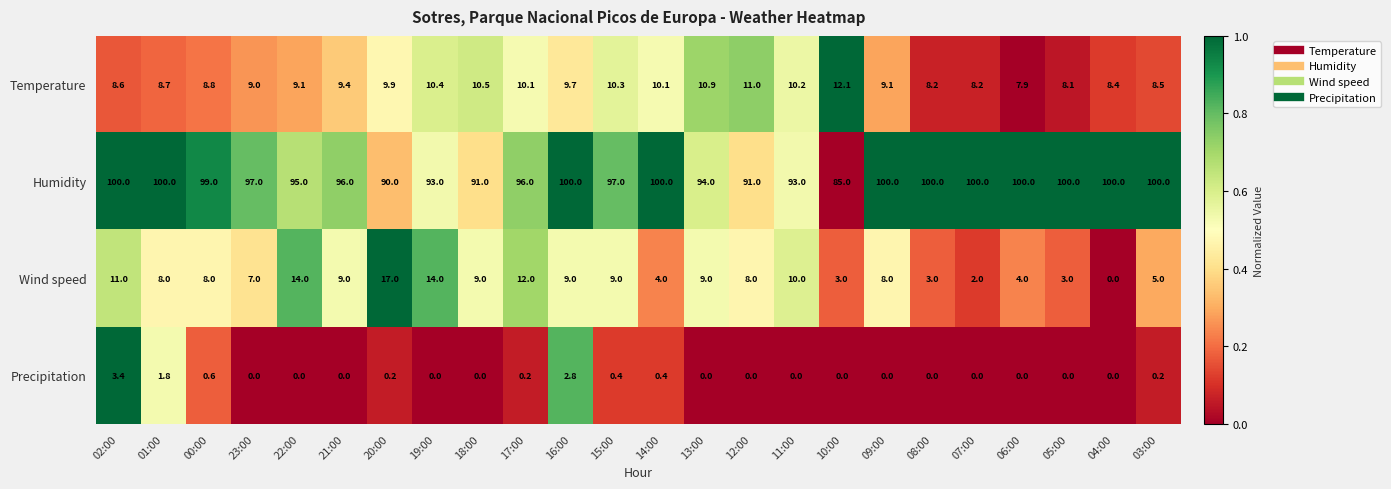

At which category is the sum across all series the highest?

02:00